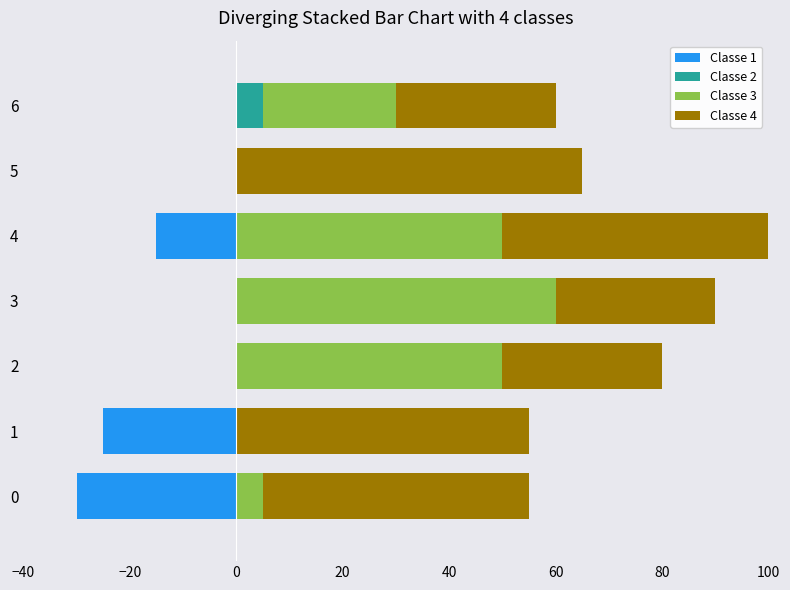

Between 20 and 60, which is larger?

20